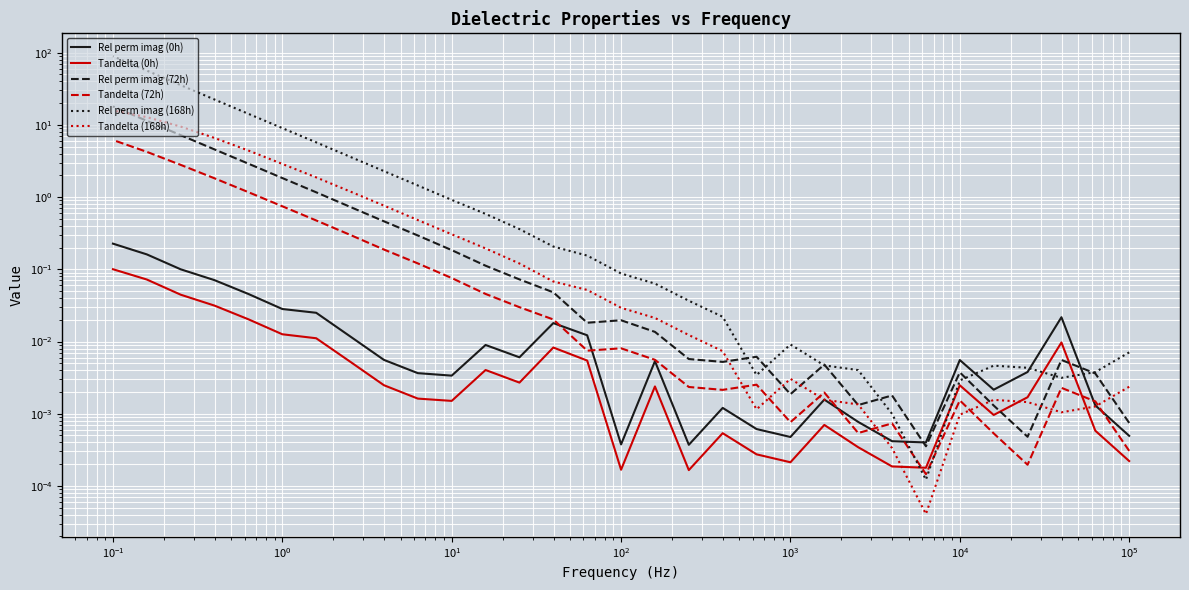

What is the difference between the second highest and minimum values in the Rel perm imag (0h) series?

0.2